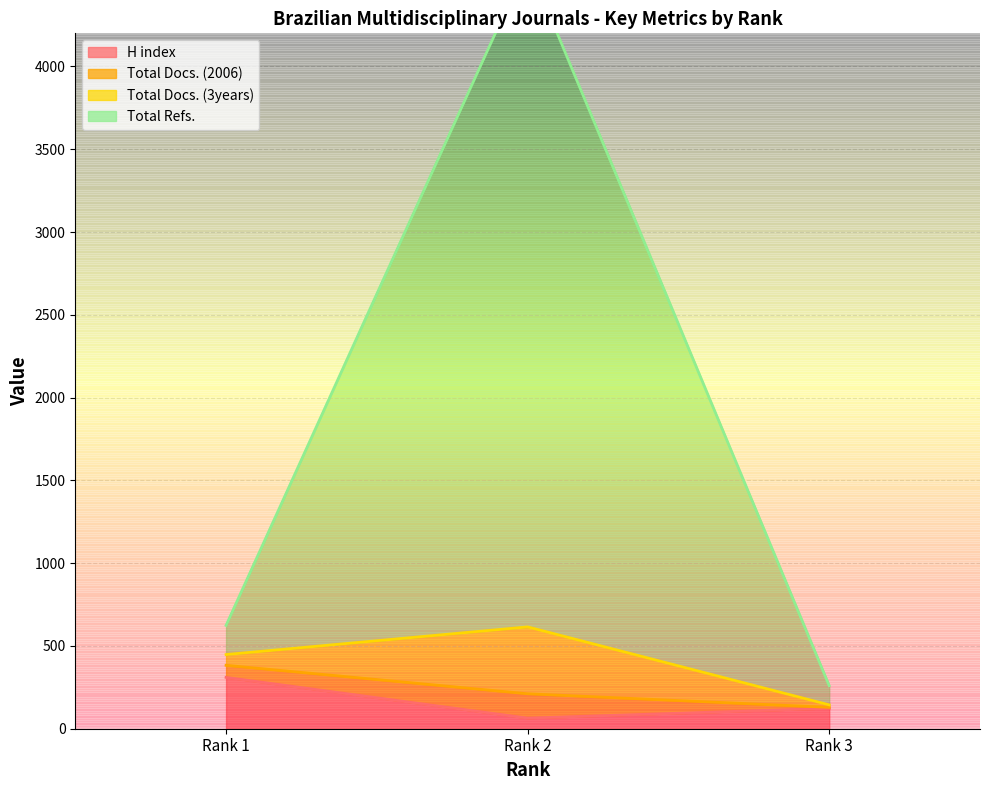

At how many categories does at least one series exceed 2550?

1